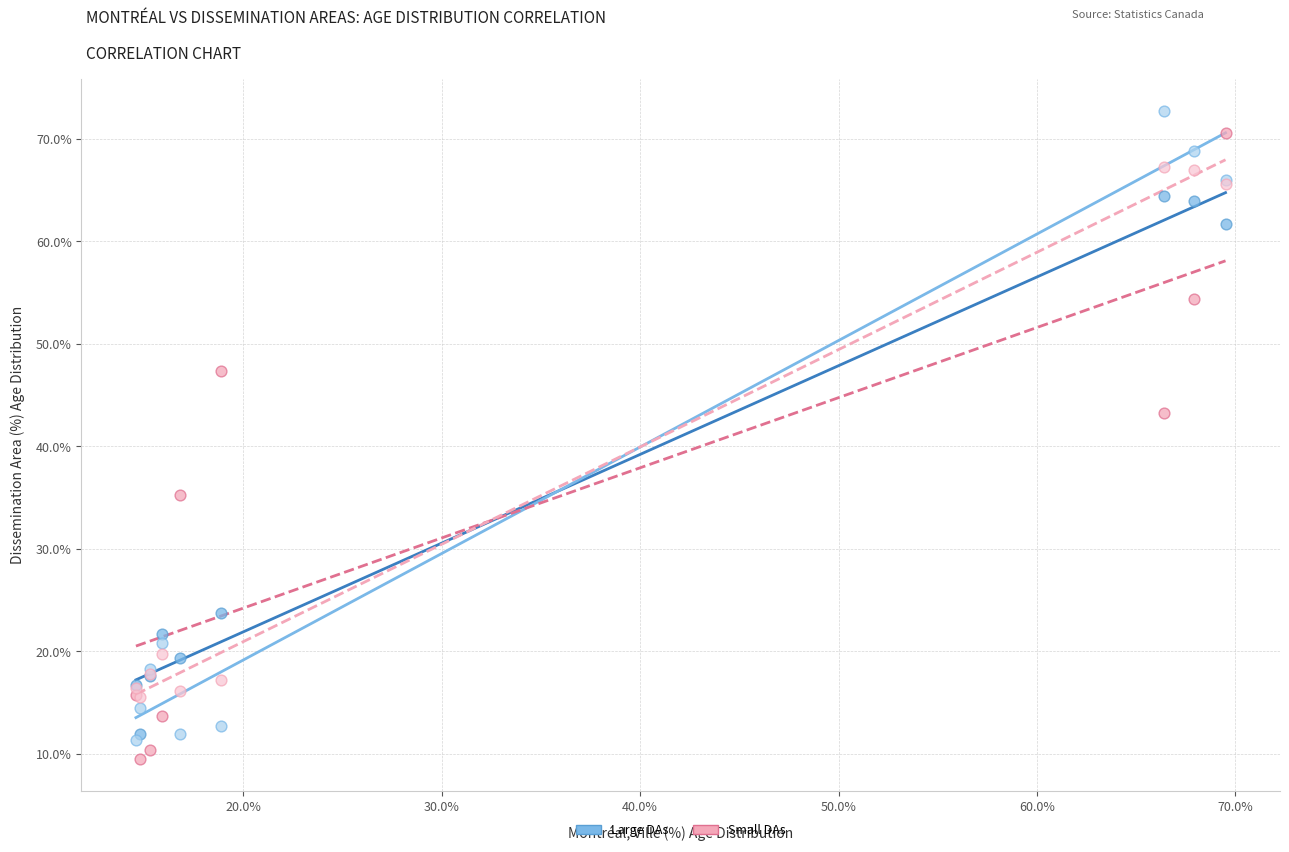

Across all series, what Y value is closest to 41?

43.2